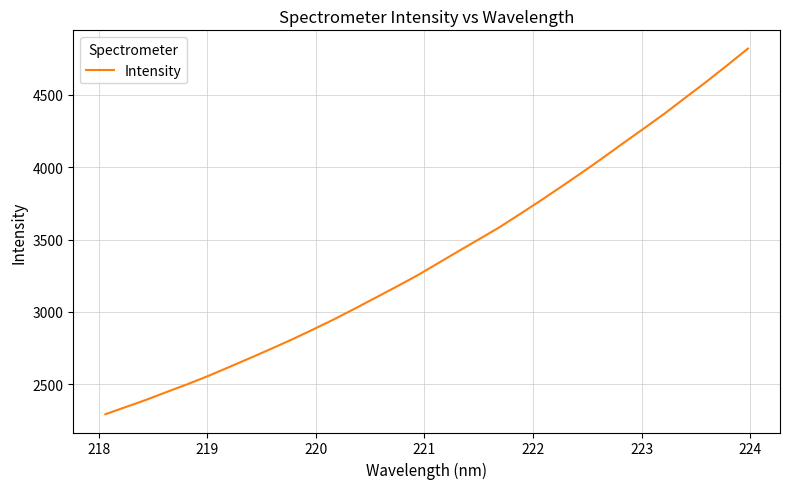

What is the smallest value displayed?

2292.5